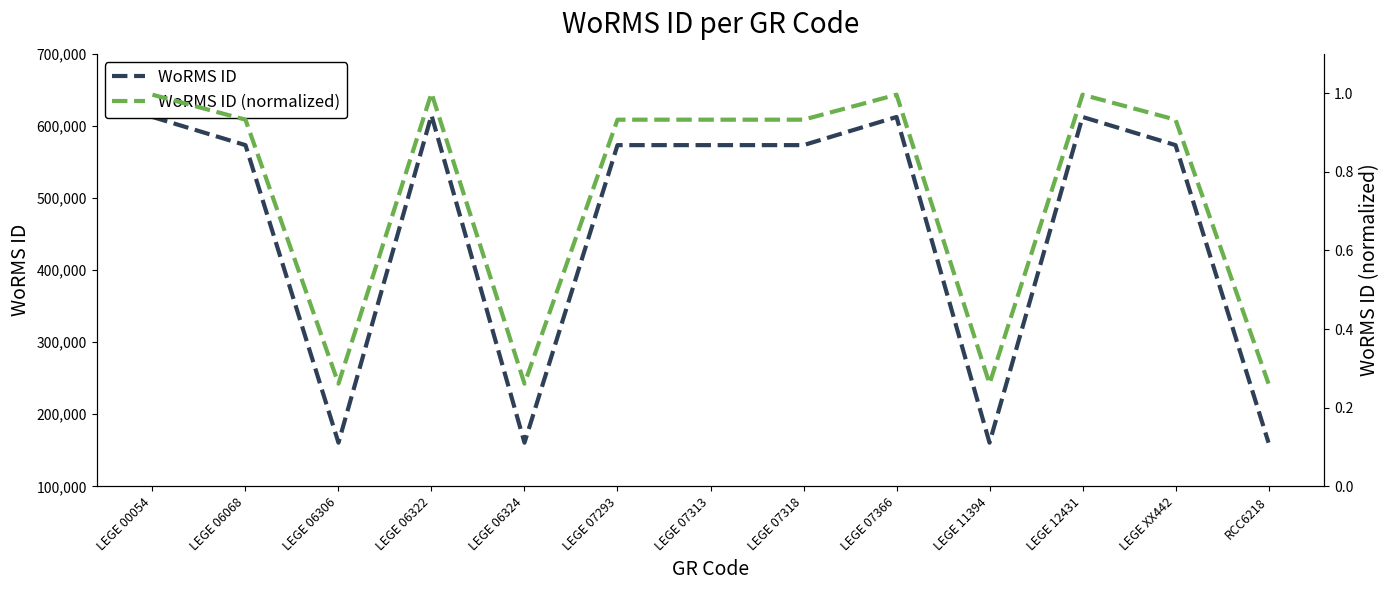

What is the value of the WoRMS ID point at the 4th from the left?

614828.0